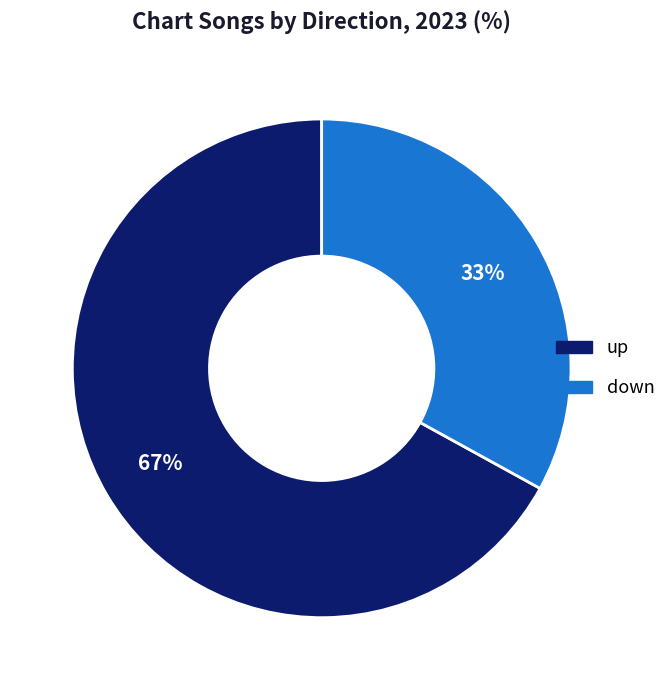

Combined, do up and down account for over 50%?

Yes